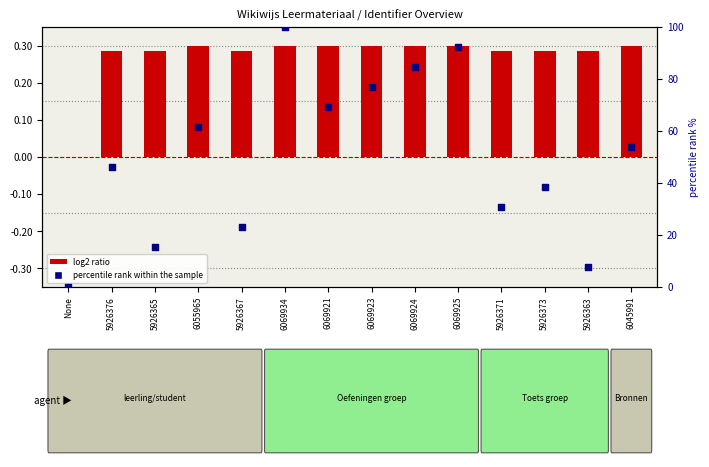

What are all the series names shown in the legend?

log2 ratio, percentile rank within the sample